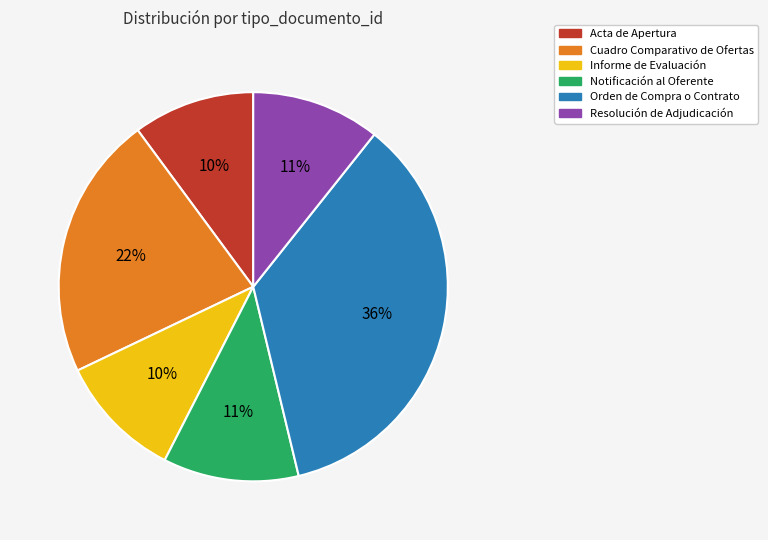

To the nearest percent, what portion does Resolución de Adjudicación represent?

11%